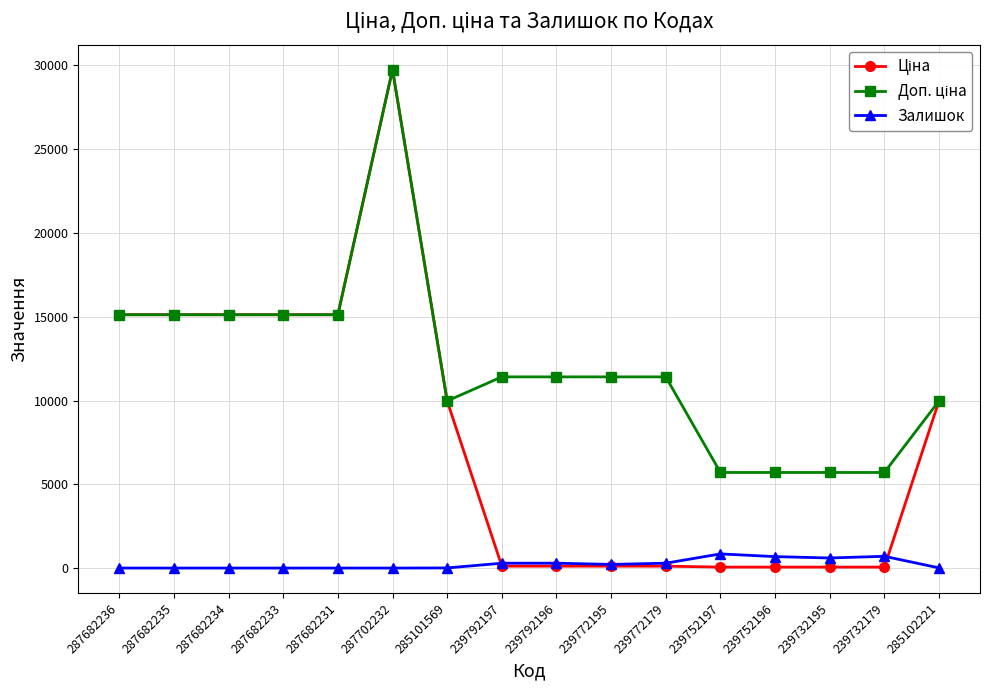

Which category has the highest value across all series?

287702232